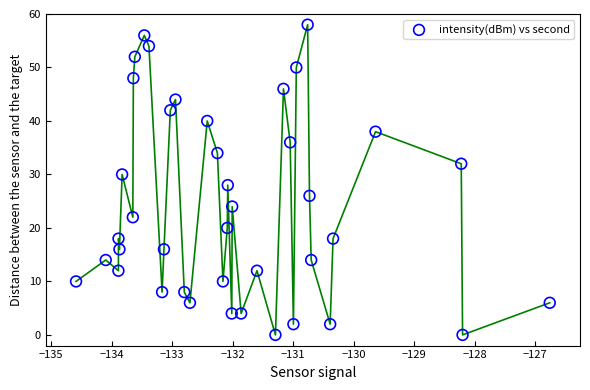

What is the range of Y values (max minus min)?

58